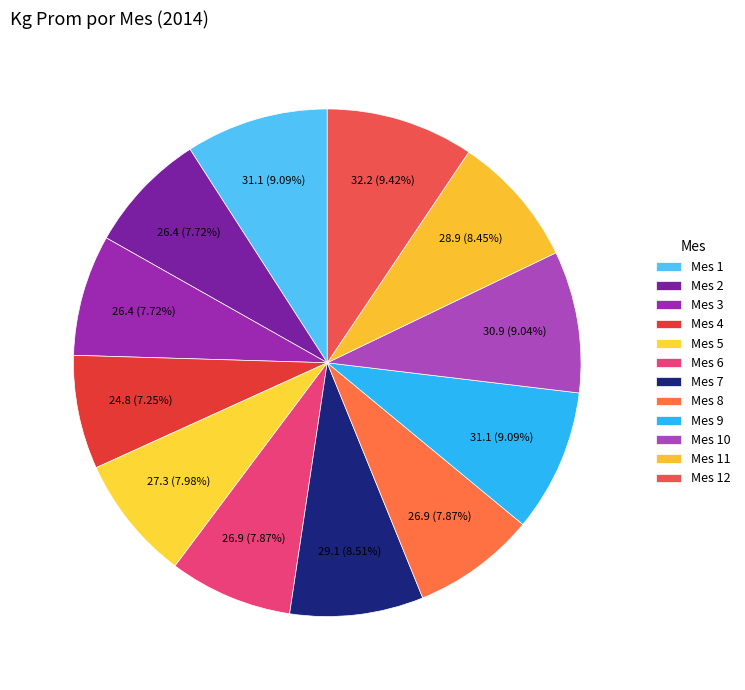

Count the number of slices in the pie.

12